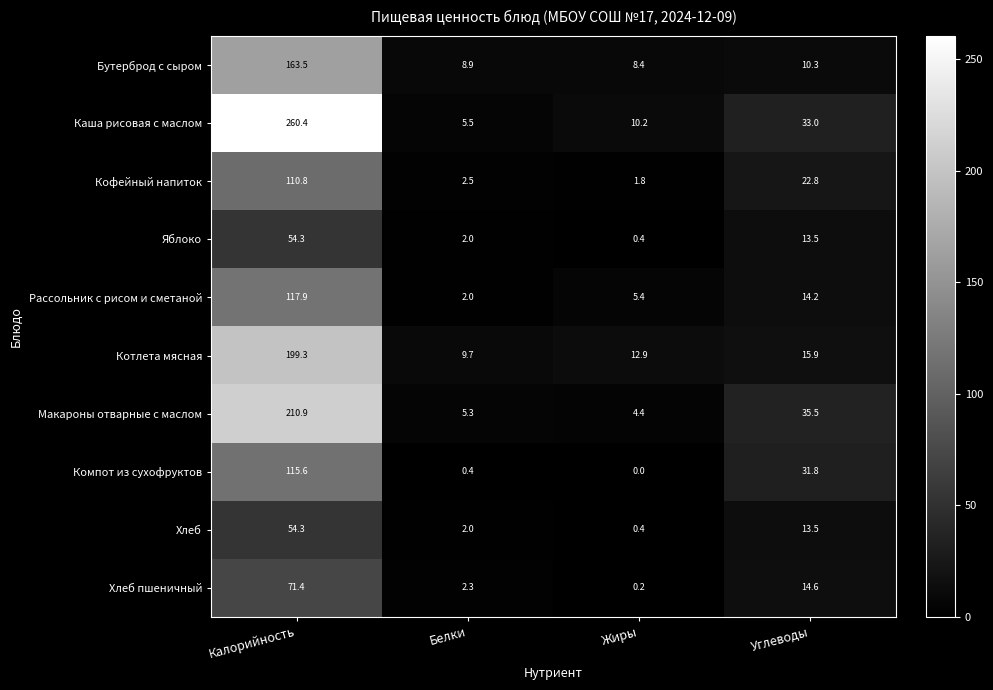

List the labels in order of Котлета мясная value, smallest first.

Белки, Жиры, Углеводы, Калорийность